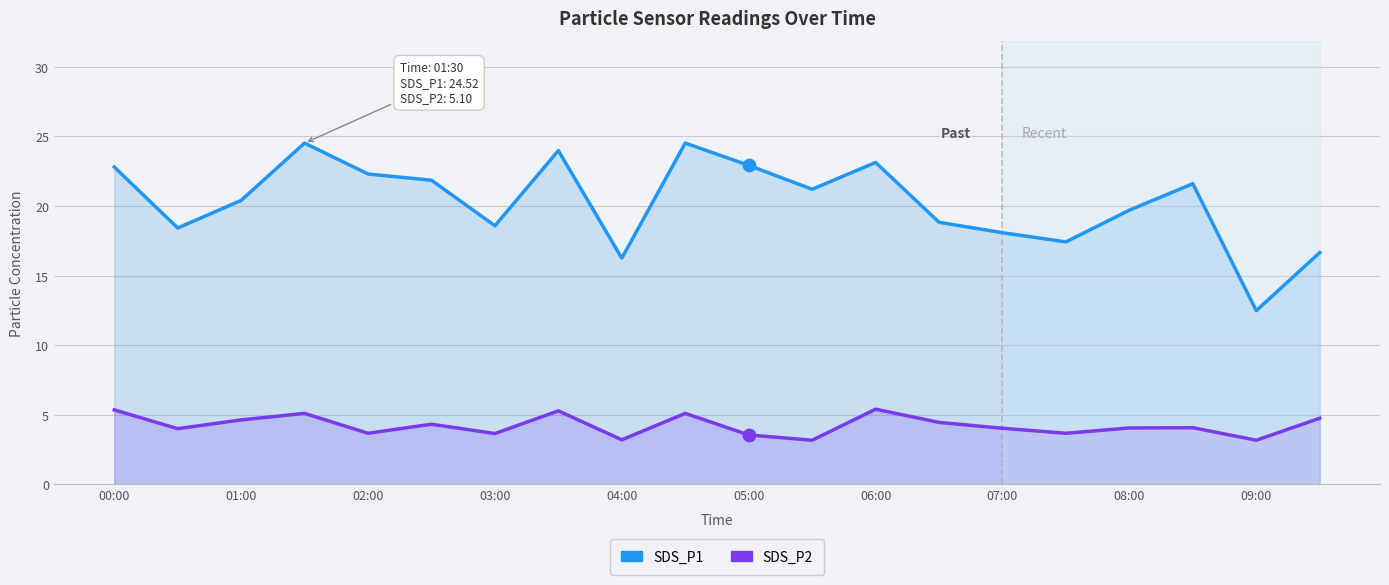

At how many categories does at least one series exceed 17?

17